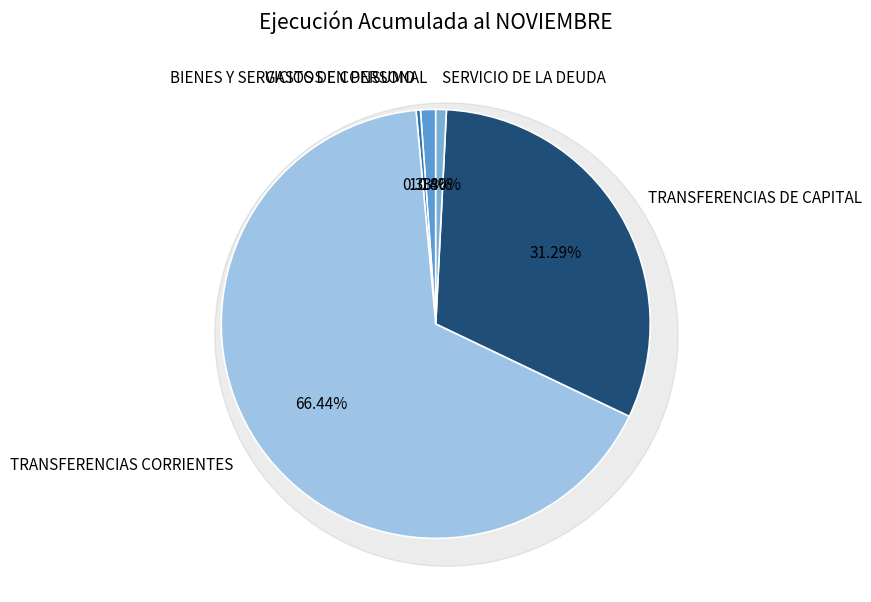

Does TRANSFERENCIAS DE CAPITAL represent more than half of the total?

No